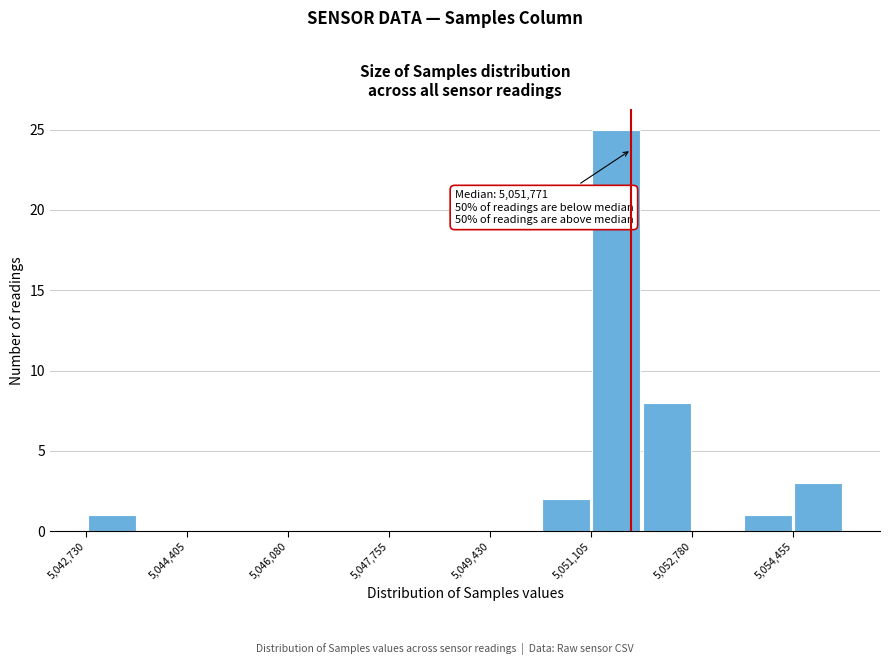

Which range on the x-axis has the tallest bar?

5051200 to 5052000